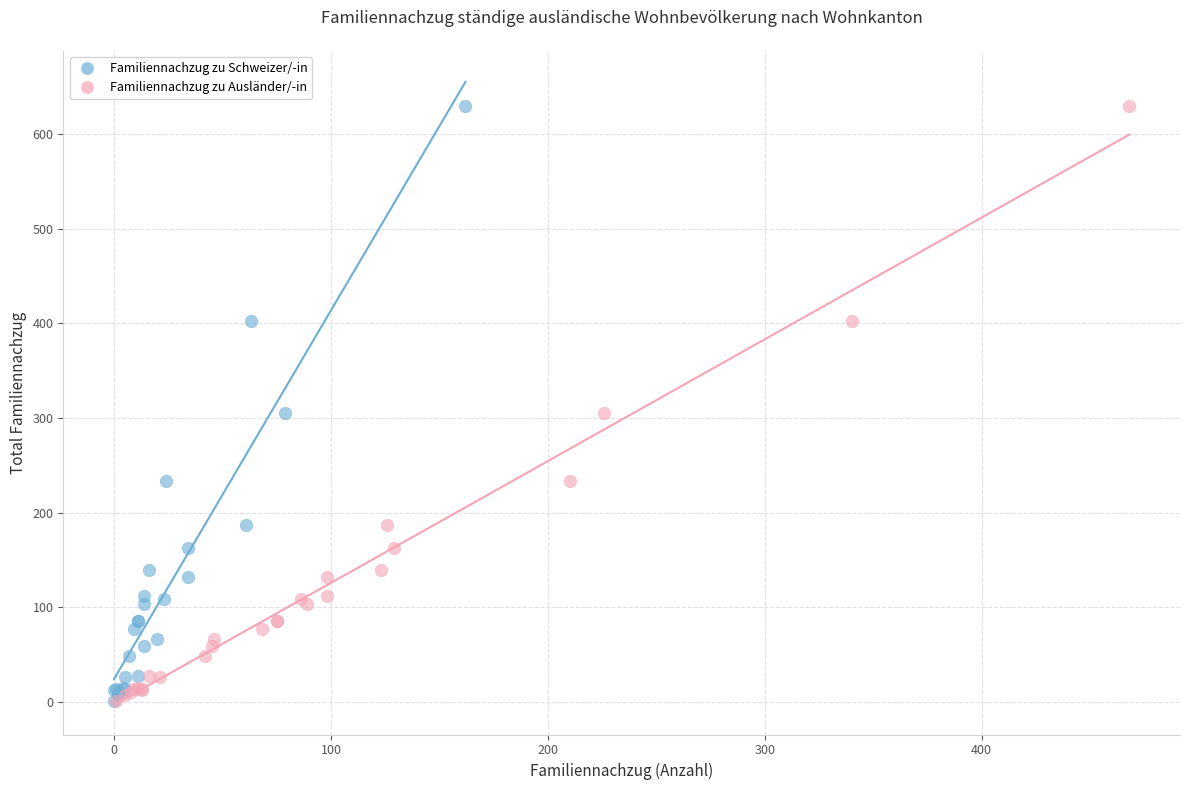

What are all the series names shown in the legend?

Familiennachzug zu Schweizer/-in, Familiennachzug zu Ausländer/-in